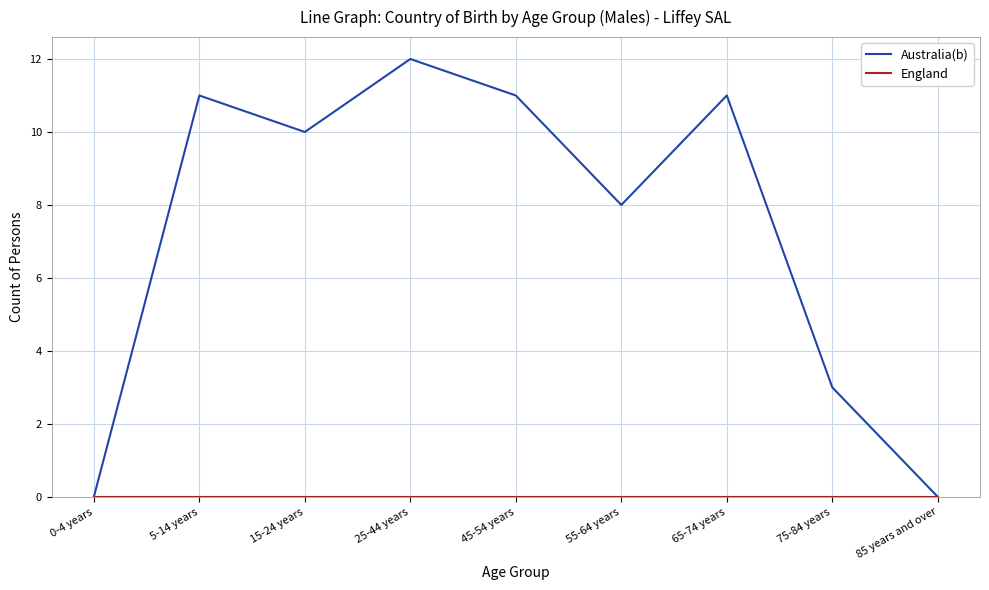

Which series has the largest total across all categories?

Australia(b)